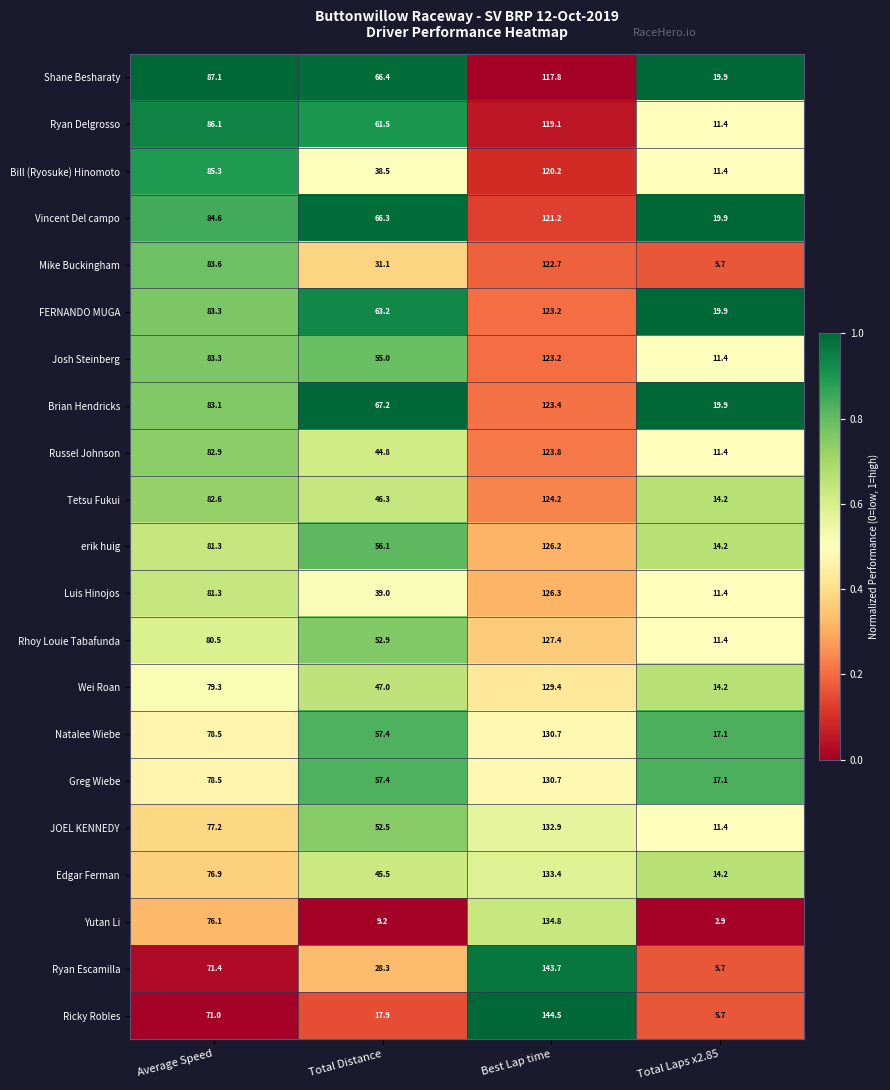

What is the total value across all series at Total Distance?

1003.5